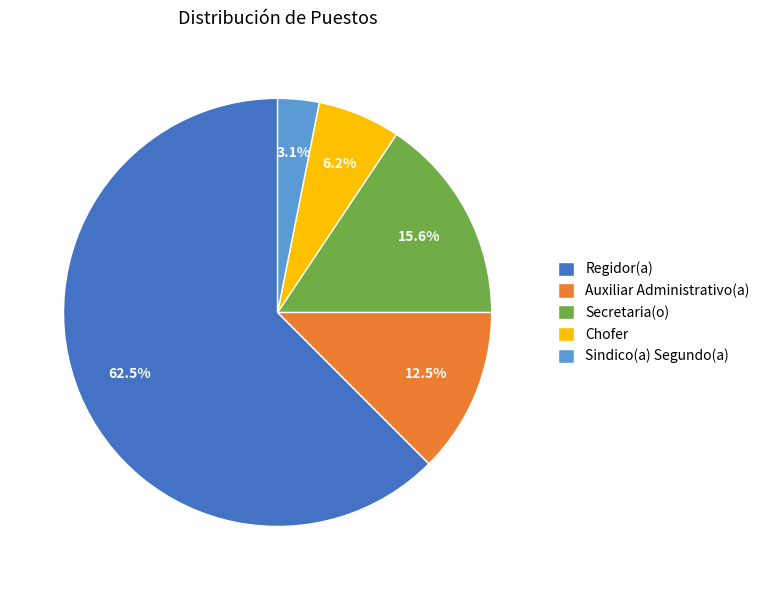

How much of the chart is everything except Secretaria(o)?

84.4%